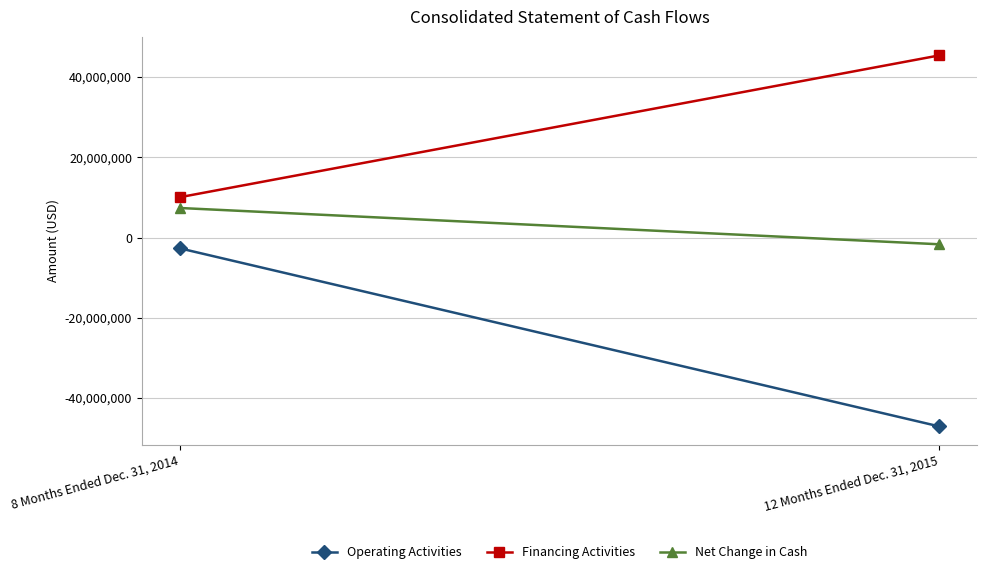

Reading left to right, list all the values displayed in this chart.

Operating Activities: -2681937	-47060789
Financing Activities: 10046998	45382758
Net Change in Cash: 7365061	-1678031